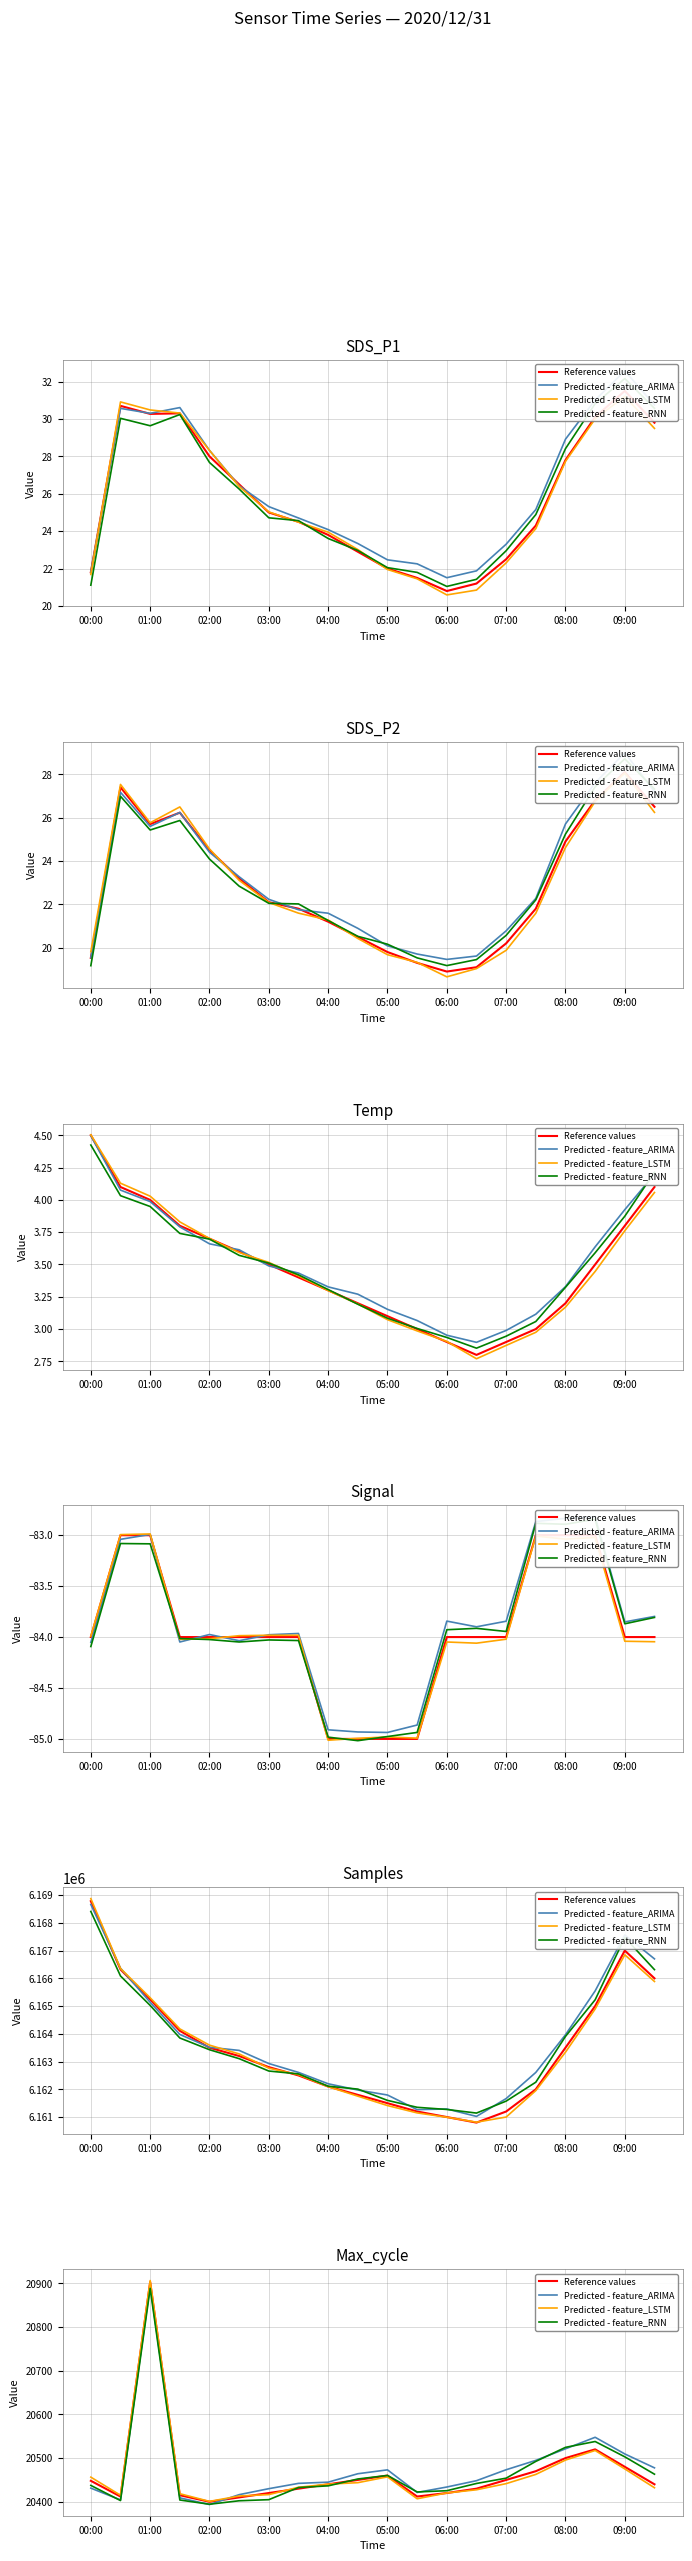

Which series changed the most between 03:00 and 06:00?

Predicted - feature_ARIMA